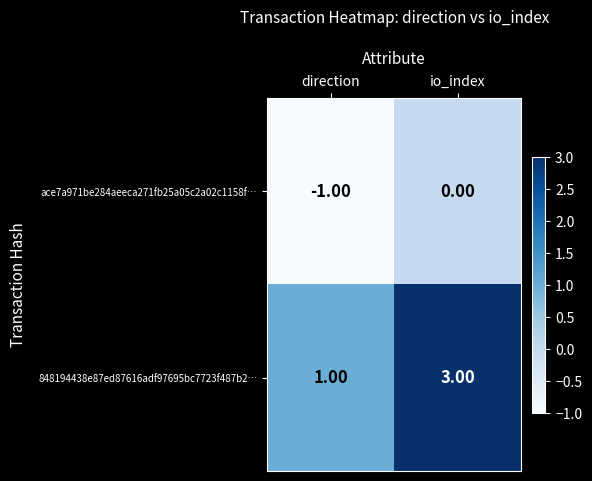

At how many categories does at least one series exceed 0?

2